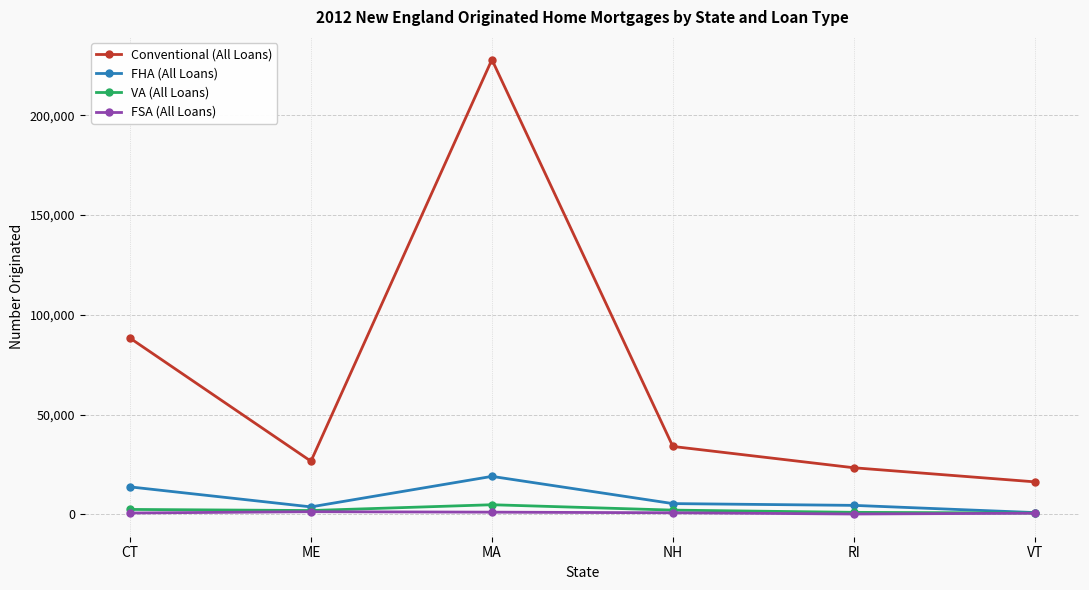

What is the difference between the maximum and minimum values in the FHA (All Loans) series?

18141